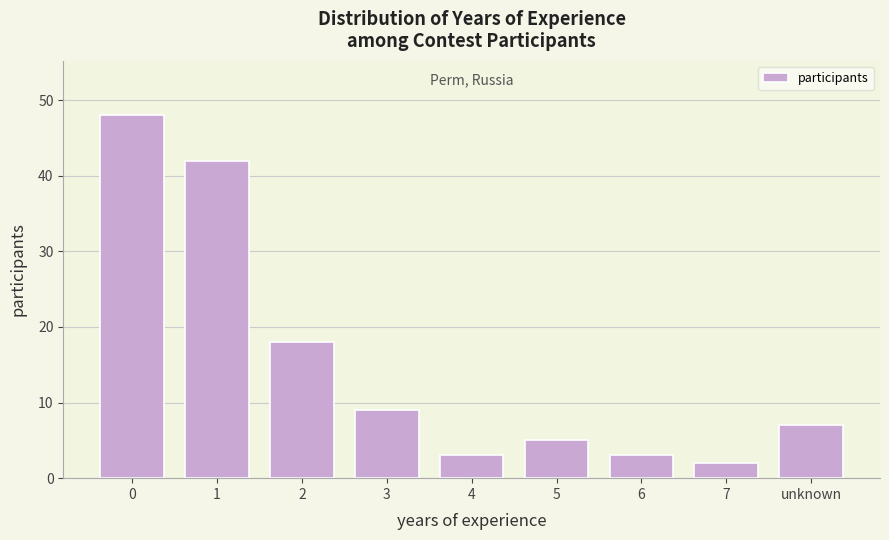

Reading left to right, what are all the values shown in this chart?

0=48	1=42	2=18	3=9	4=3	5=5	6=3	7=2	unknown=7